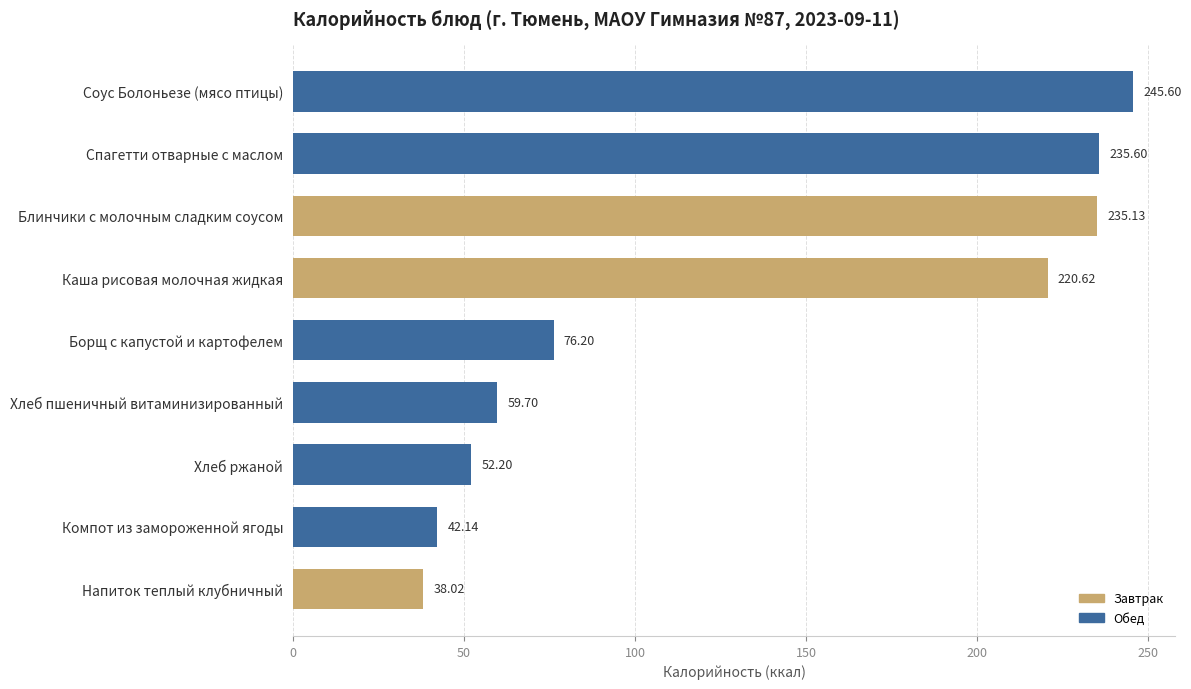

Count the number of categories in the chart.

9